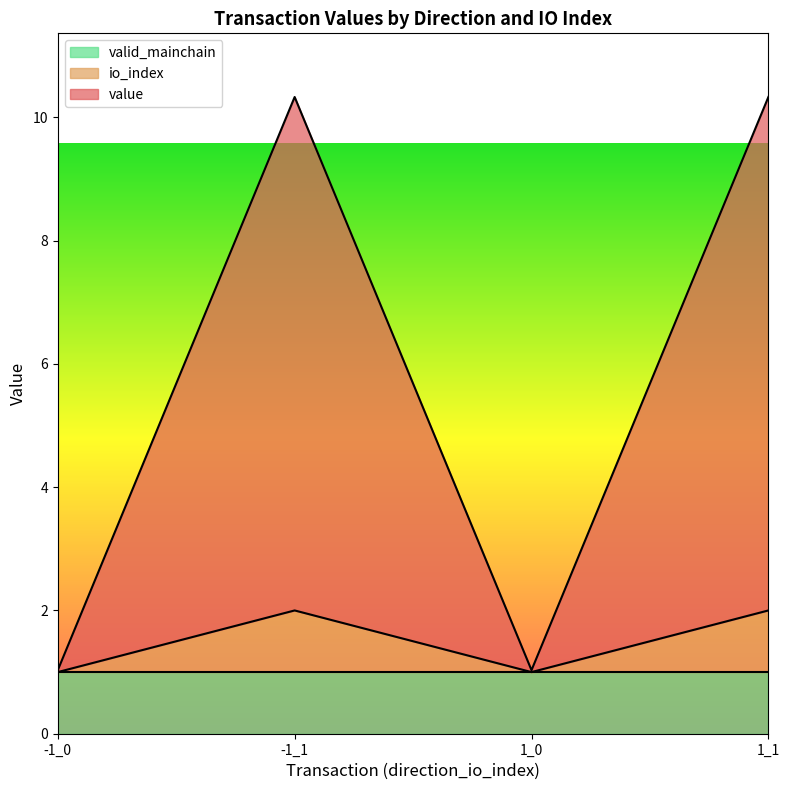

At which label is value closest to 5?

-1_0